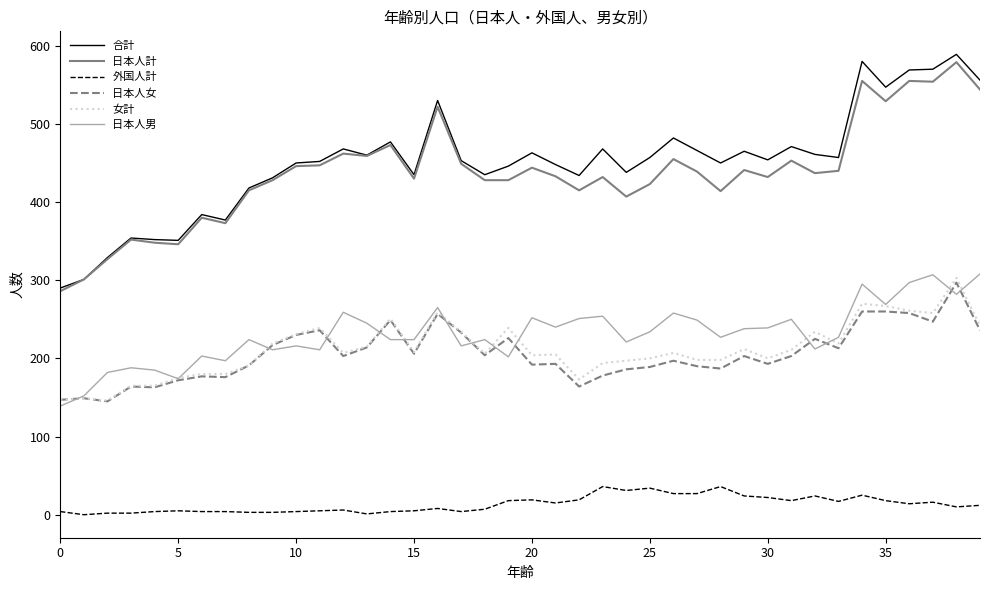

Count the number of categories in the chart.

40